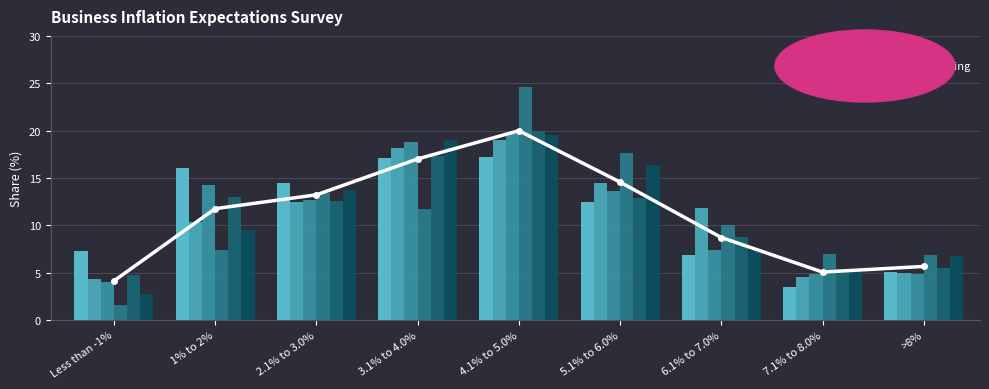

At 4.1% to 5.0%, list the series in order from smallest to largest.

Oct-2017, Jan-2018, Aug-2018, Feb-2018, Jun-2018, Apr-2018